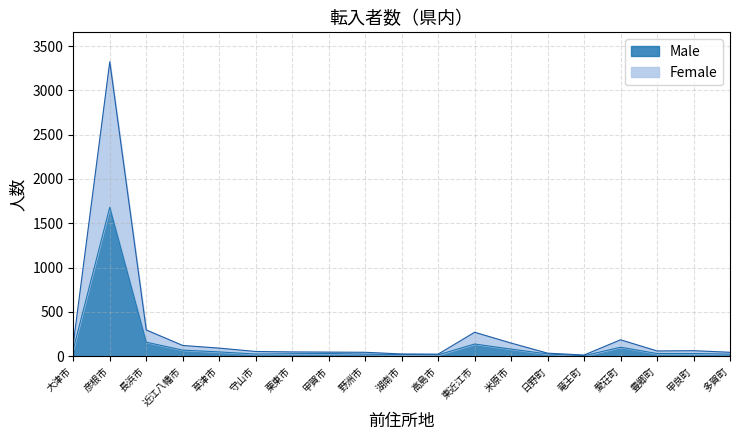

What is the label of the 4th point from the right?

愛荘町